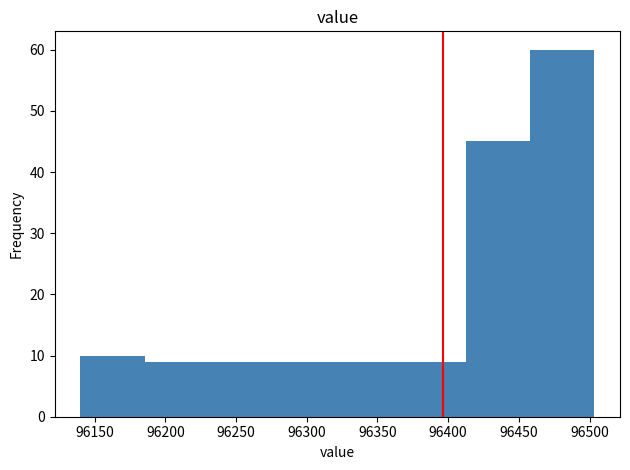

Reading left to right, transcribe this chart: for each bar, give the range it covers on the x-axis and its height. Neither the bar edges nor the heights are printed on the chart, so give them approximately, as read against the axes.

96140 to 96185: 10
96185 to 96230: 9
96230 to 96275: 9
96275 to 96320: 9
96320 to 96365: 9
96365 to 96415: 9
96415 to 96460: 45
96460 to 96505: 60